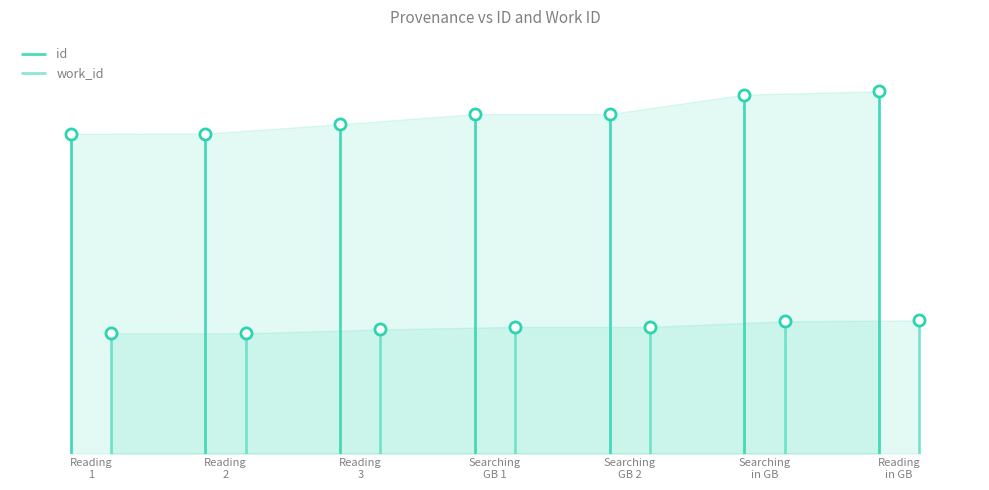

What is the sum of all work_id values?

47594